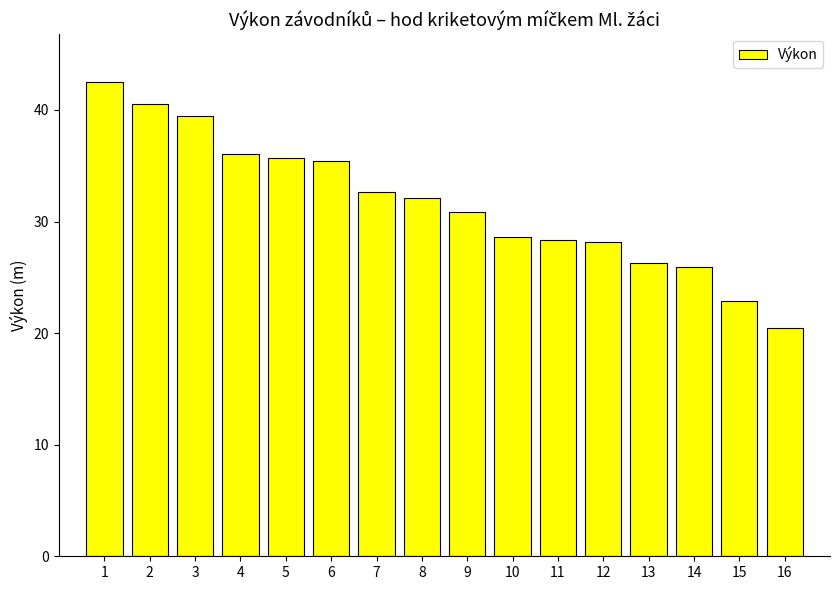

What is the value of the 3rd bar from the left?

39.4